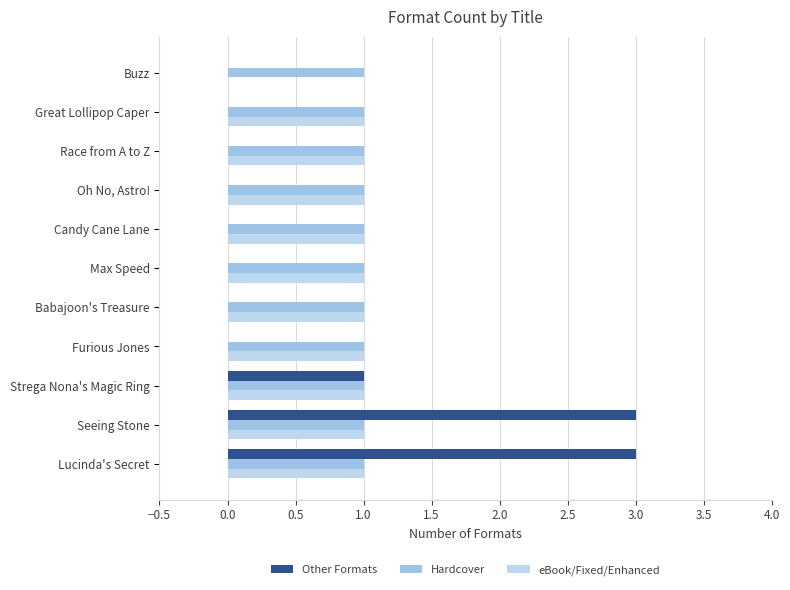

Reading left to right, extract all data points from this chart.

Other Formats: 3.0	3.0	1.0	0.0	0.0	0.0	0.0	0.0	0.0	0.0	0.0
Hardcover: 0.2	0.2	0.2	0.2	0.2	0.2	0.2	0.2	0.2	0.2	0.2
eBook/Fixed/Enhanced: 1.0	1.0	1.0	1.0	1.0	1.0	1.0	1.0	1.0	1.0	0.0